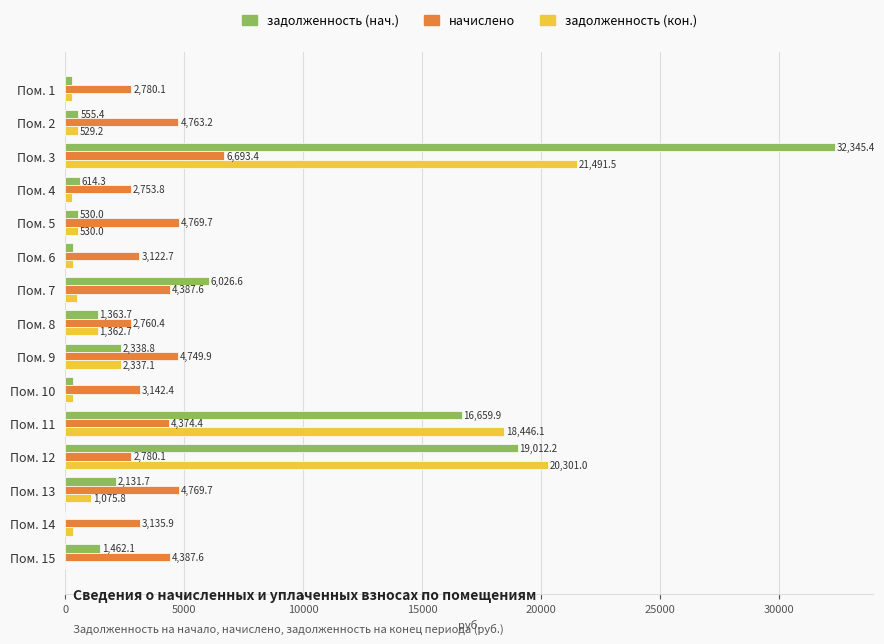

Which series has the largest range (max minus min)?

задолженность (нач.)